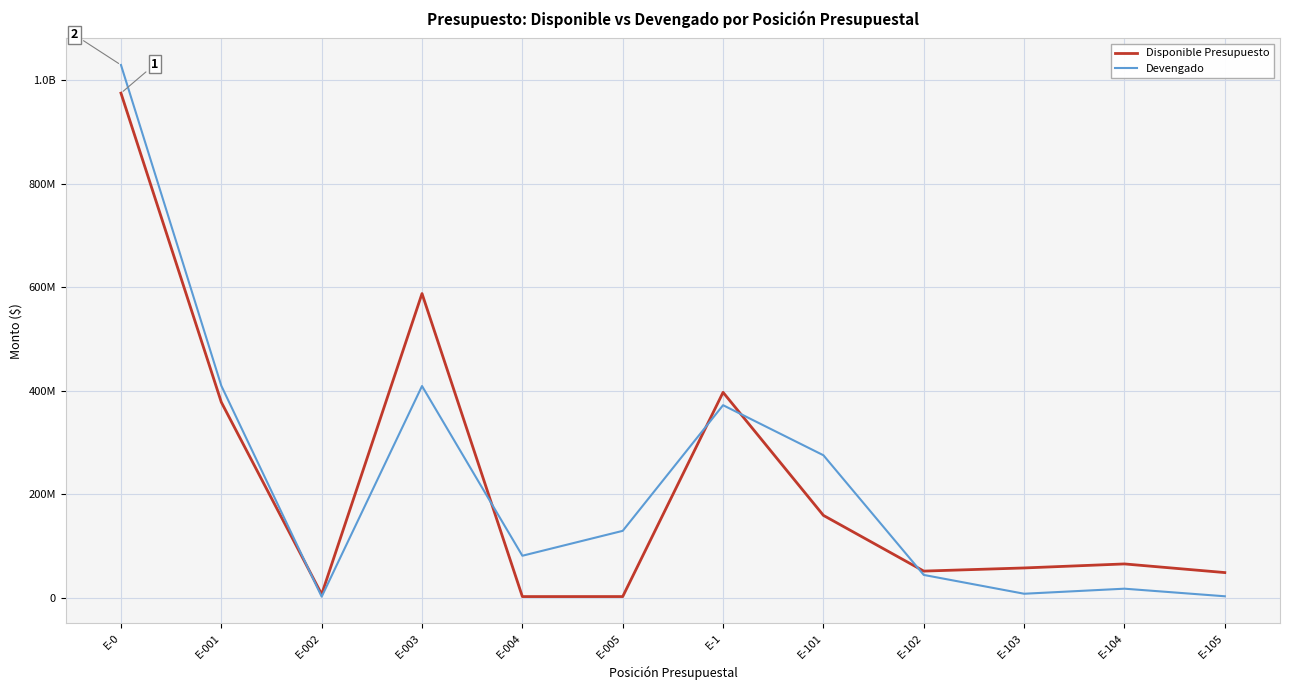

At which category is the sum across all series the highest?

E-0